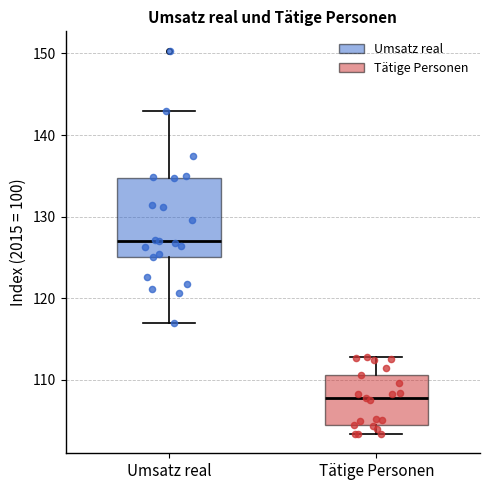

Which box has the highest median line?

Umsatz real